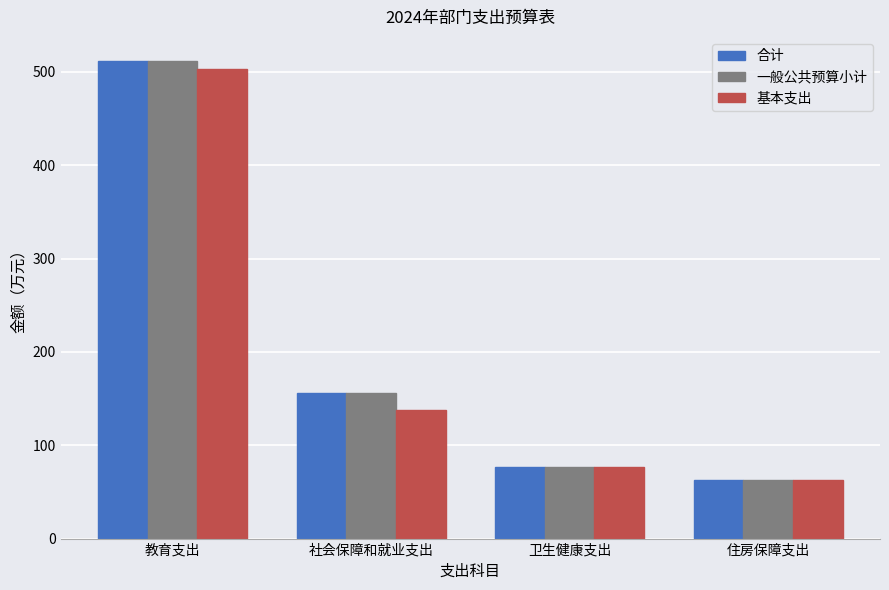

What is the value of the 基本支出 bar at the 2nd from the left?

137.2